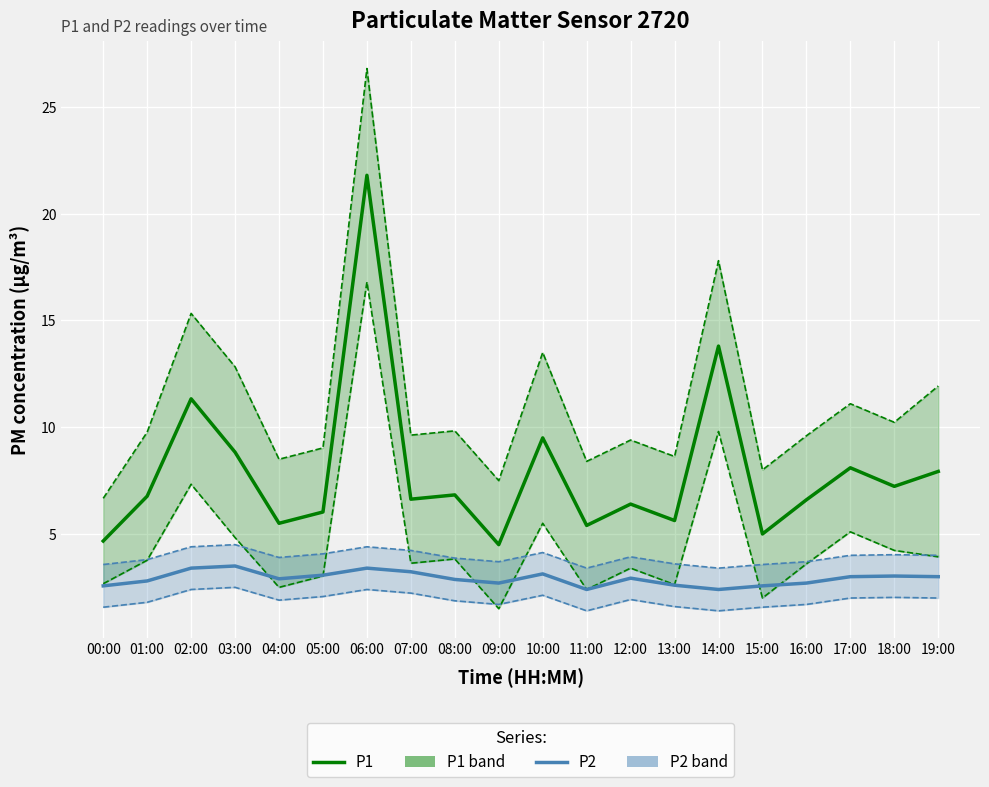

True or false: P2 and P1 cross at least once.

False